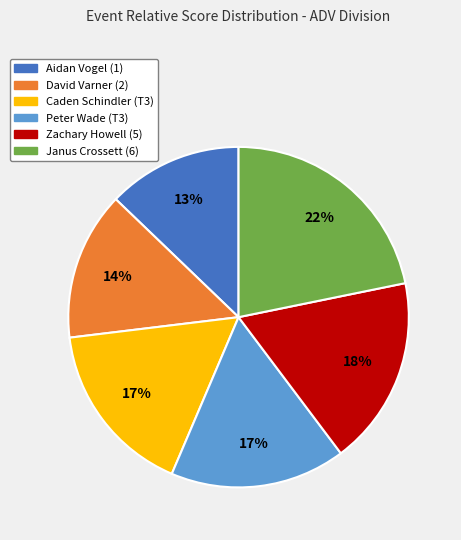

The Aidan Vogel (1) slice represents 5% of the pie. True or false?

False